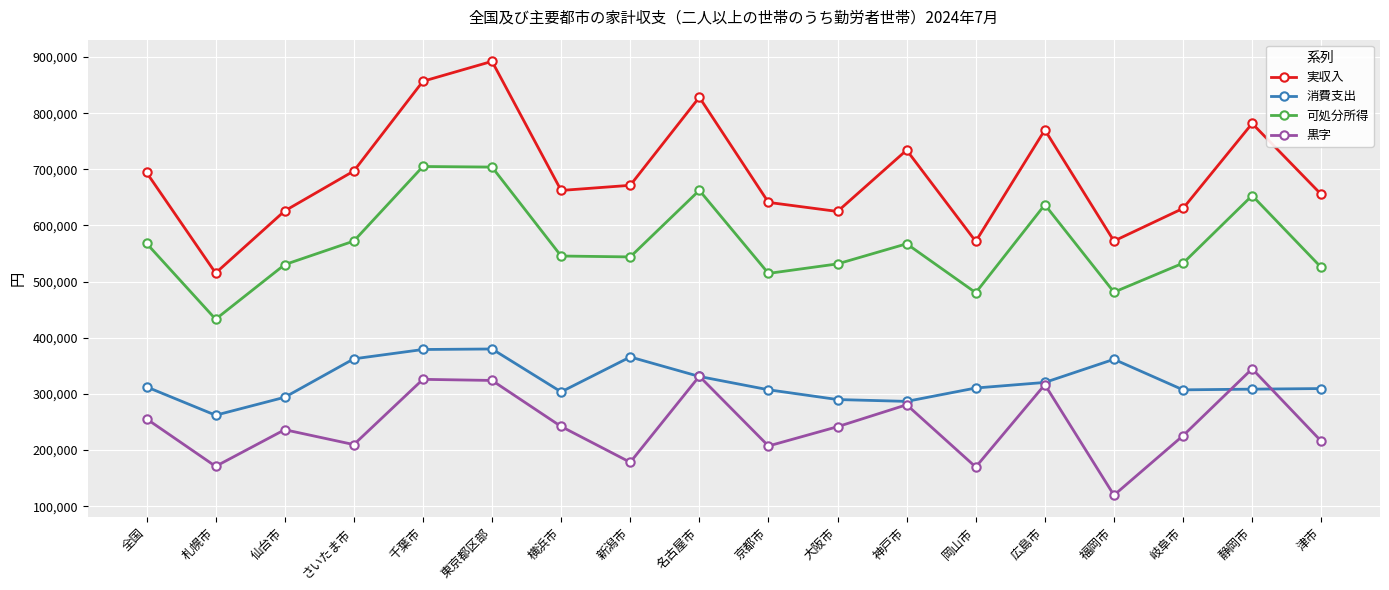

How many data points does each series have?

18